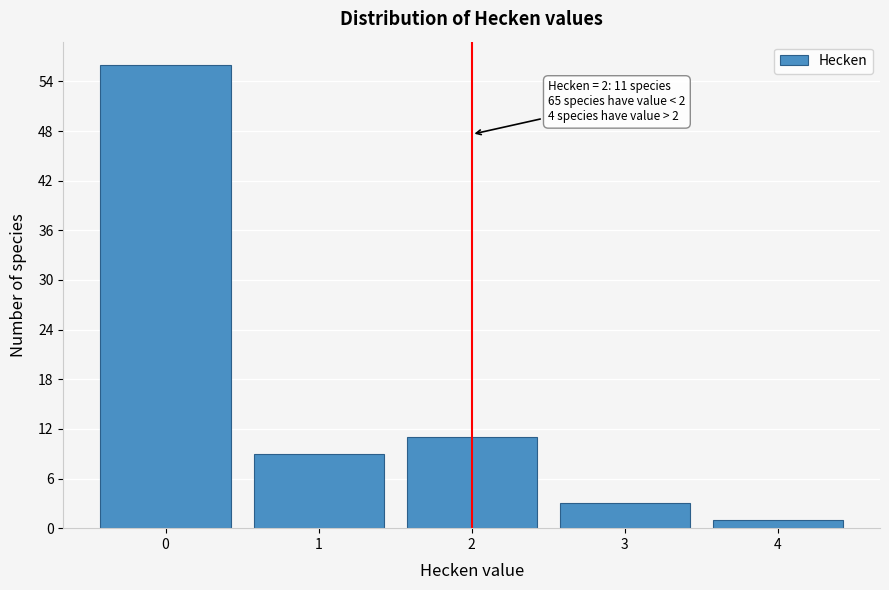

Reading left to right, what are all the values shown in this chart?

0=56	1=9	2=11	3=3	4=1